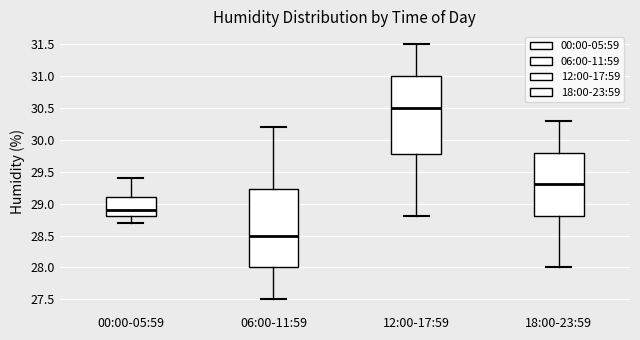

Which box has the highest median line?

12:00-17:59